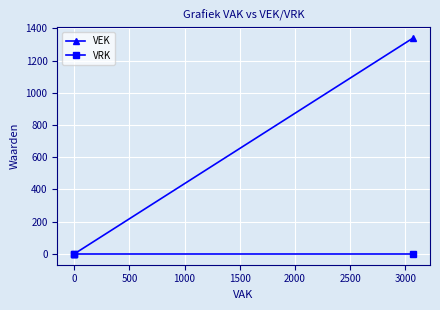

How many data points in VEK are above 0?

1